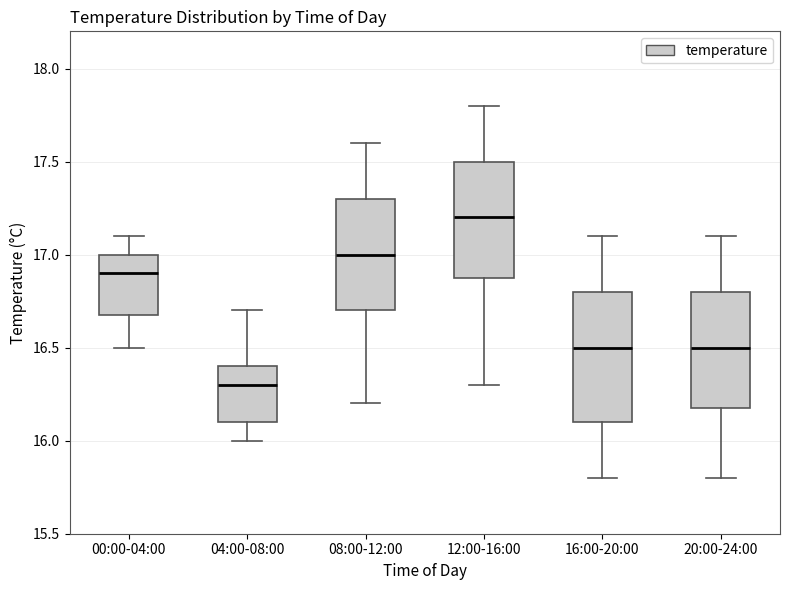

Comparing the boxes themselves (not the whiskers), which one is the tallest?

16:00-20:00